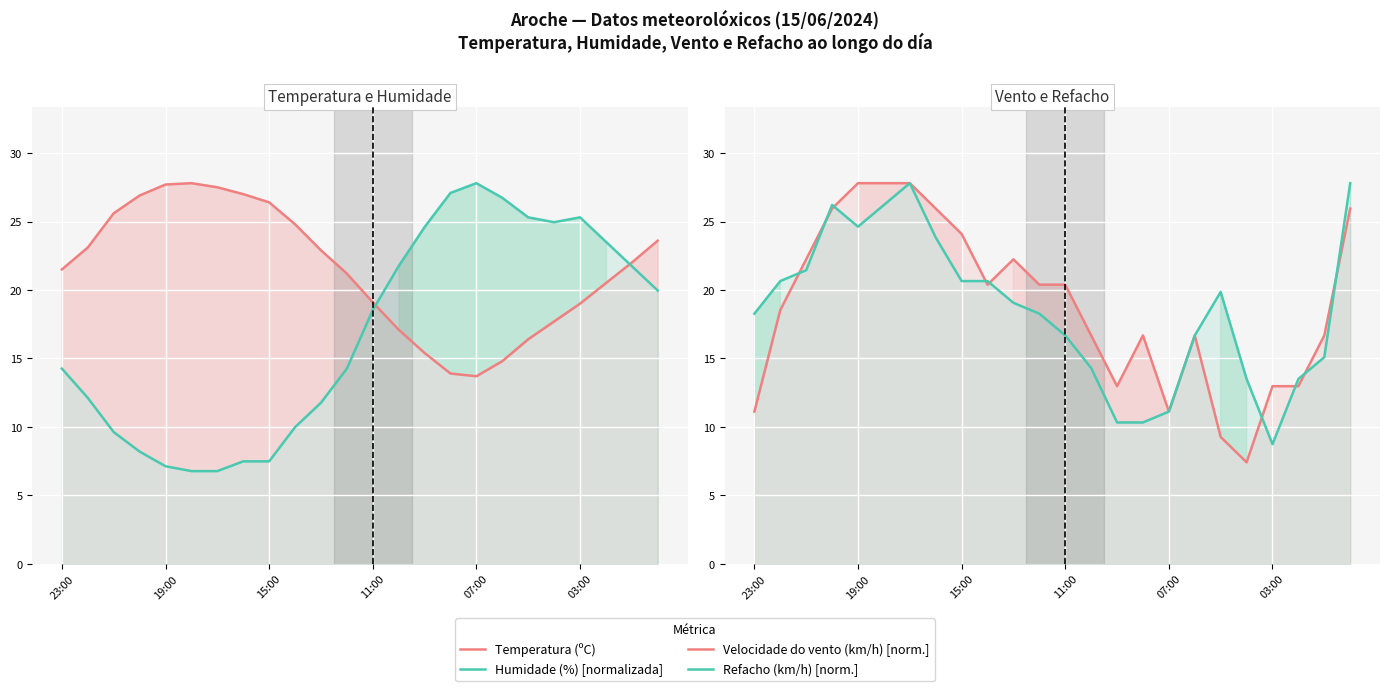

What is the value of the Refacho (km/h) [norm.] point at the 2nd from the left?

20.7